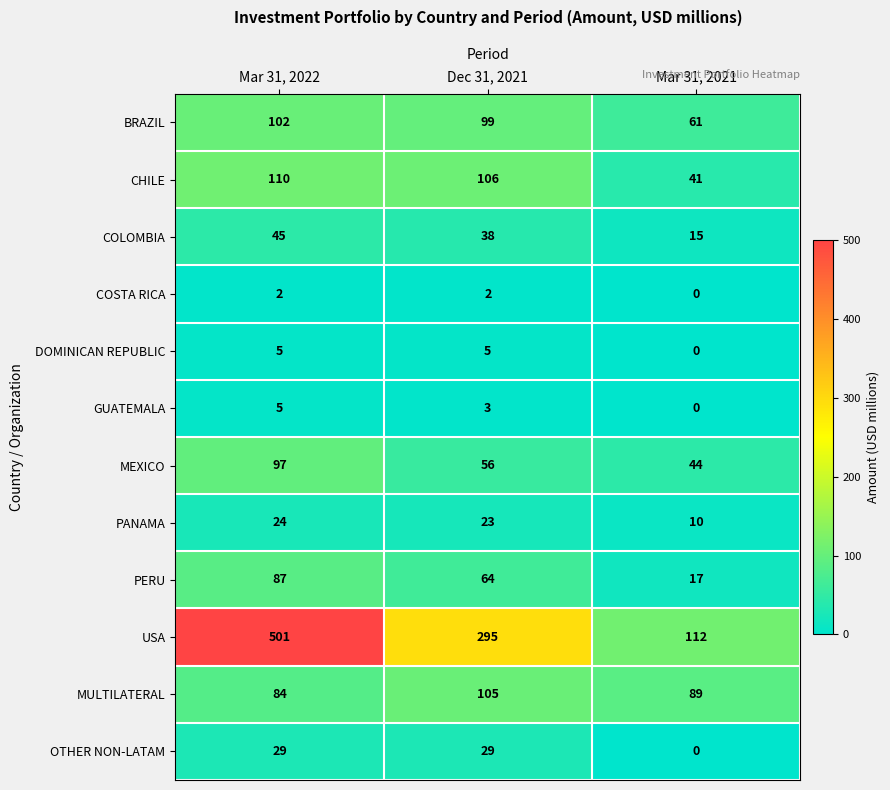

At how many categories does at least one series exceed 452?

1